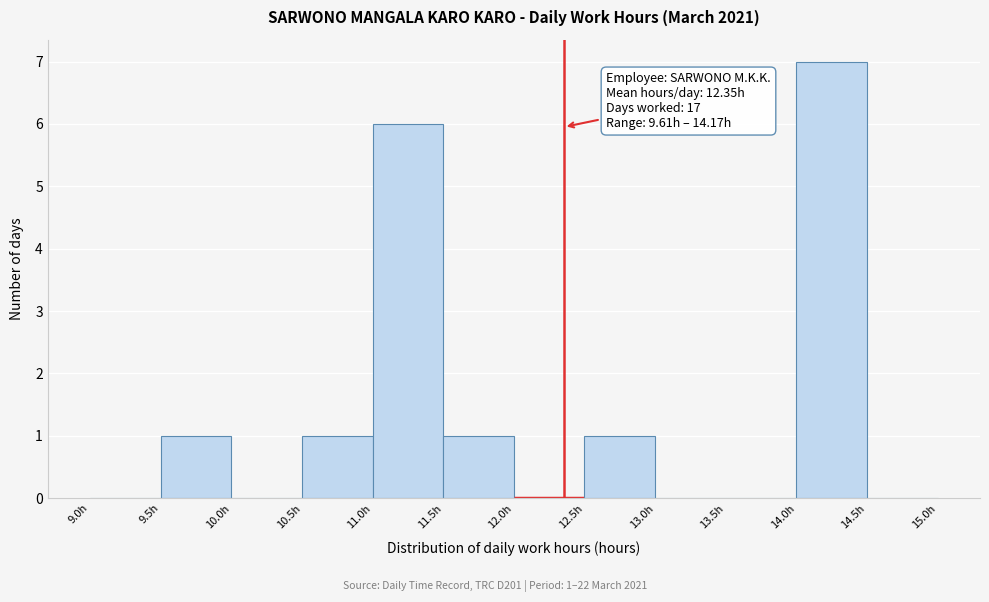

Which range on the x-axis has the tallest bar?

14.0 to 14.5